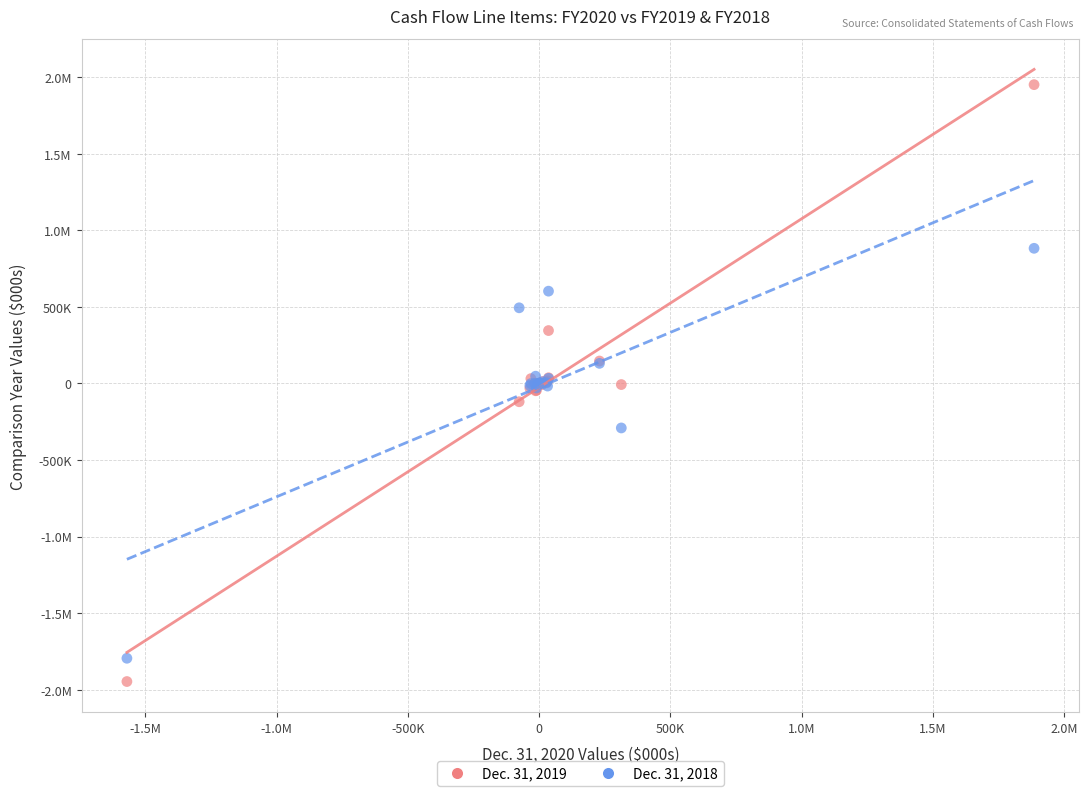

What are all the series names shown in the legend?

Dec. 31, 2019, Dec. 31, 2018